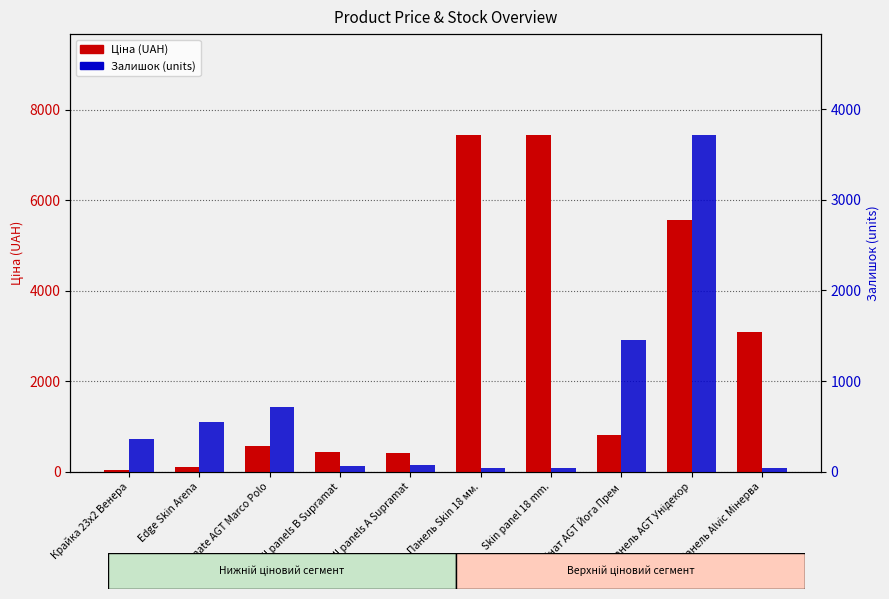

Is the value of Ціна at Крайка 23x2 Венера greater than the value of Залишок at Skin panel 18 mm.?

No